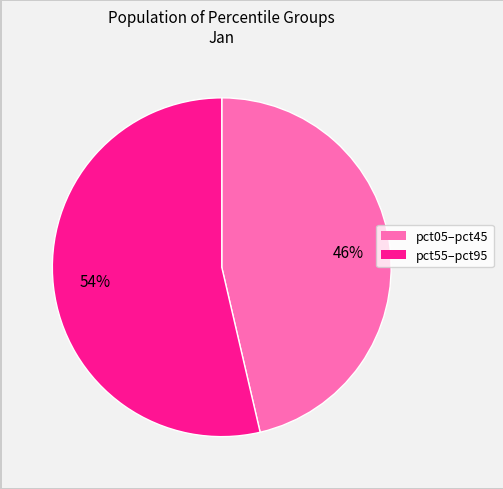

Does any single category account for the majority?

Yes